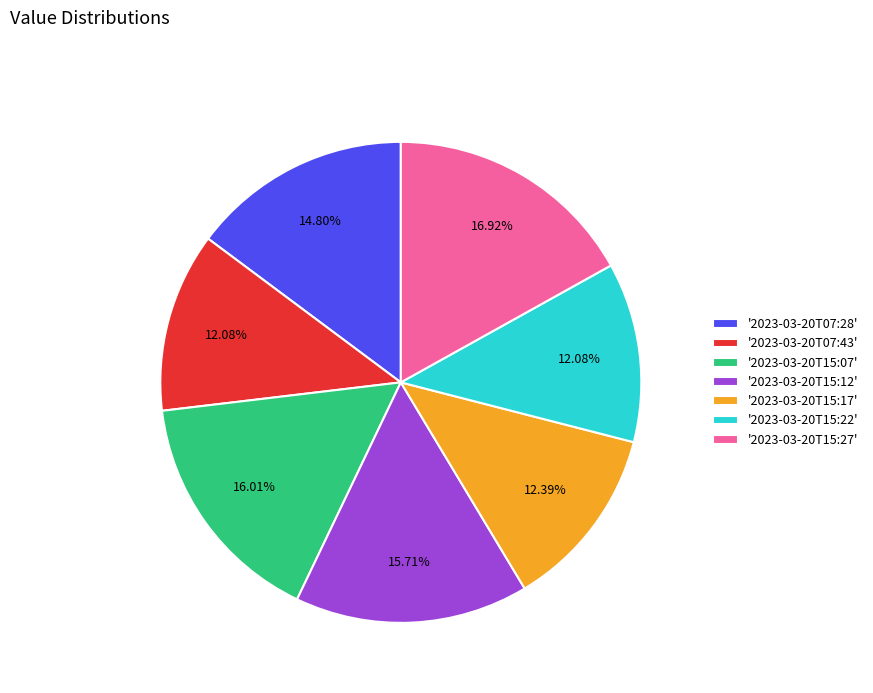

Which slice is the largest?

'2023-03-20T15:27'